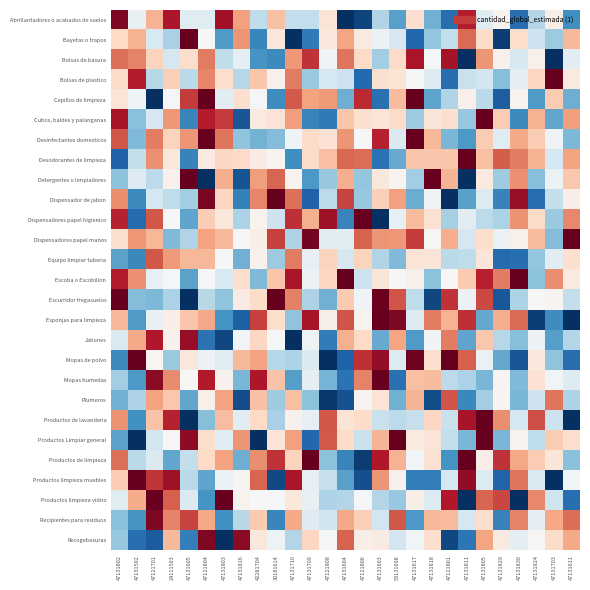

Which series has the largest total across all categories?

Dispensadores papel manos